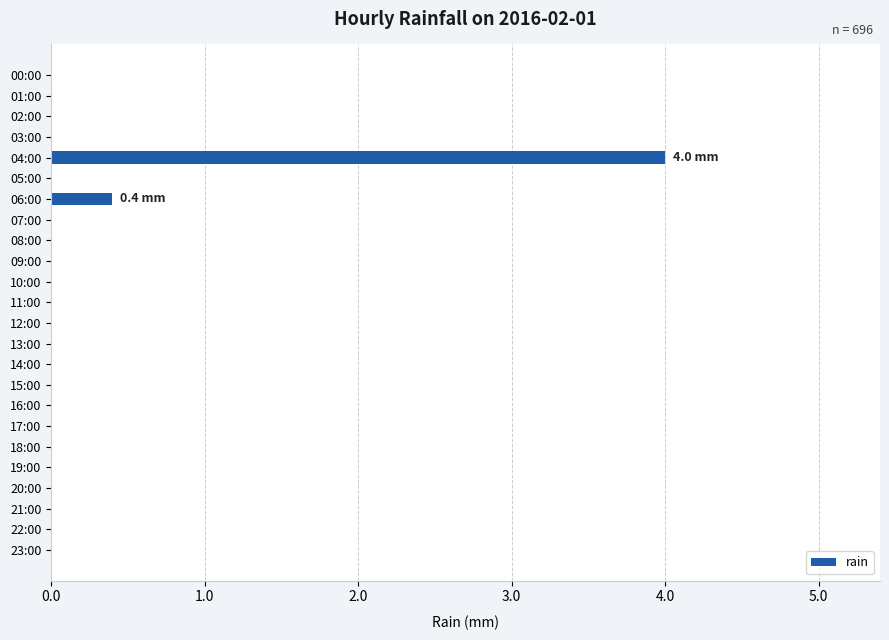

What is the change in value from 04:00 to 13:00?

-4.0